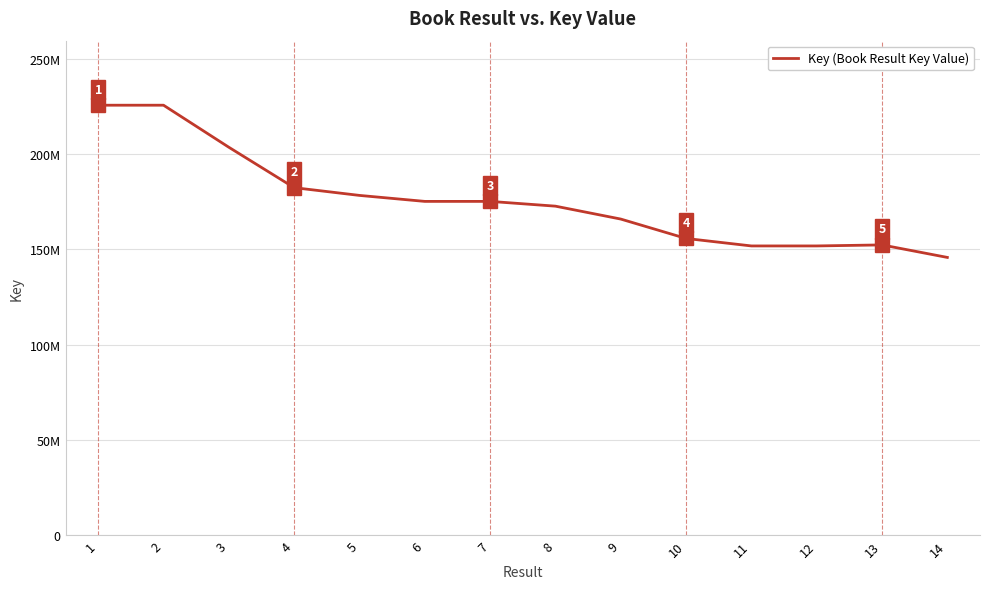

Does the chart display data point markers on the line(s)?

No